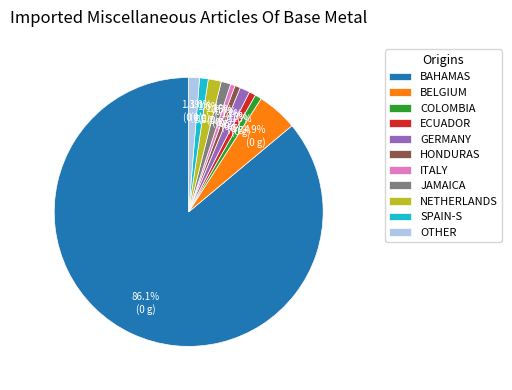

Is there any slice that represents more than half of the pie?

Yes